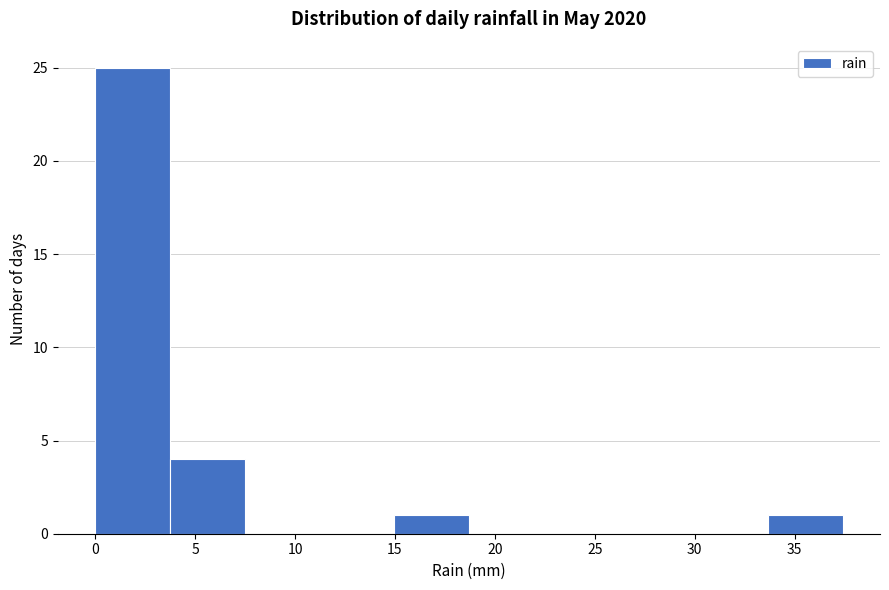

Reading left to right, list every bar in this chart as the range it spans on the x-axis followed by its height. Neither the bar edges nor the heights are printed on the chart, so give them approximately, as read against the axes.

0.0 to 3.5: 25
3.5 to 7.5: 4
7.5 to 11.0: 0
11.0 to 15.0: 0
15.0 to 18.5: 1
18.5 to 22.5: 0
22.5 to 26.0: 0
26.0 to 30.0: 0
30.0 to 33.5: 0
33.5 to 37.5: 1